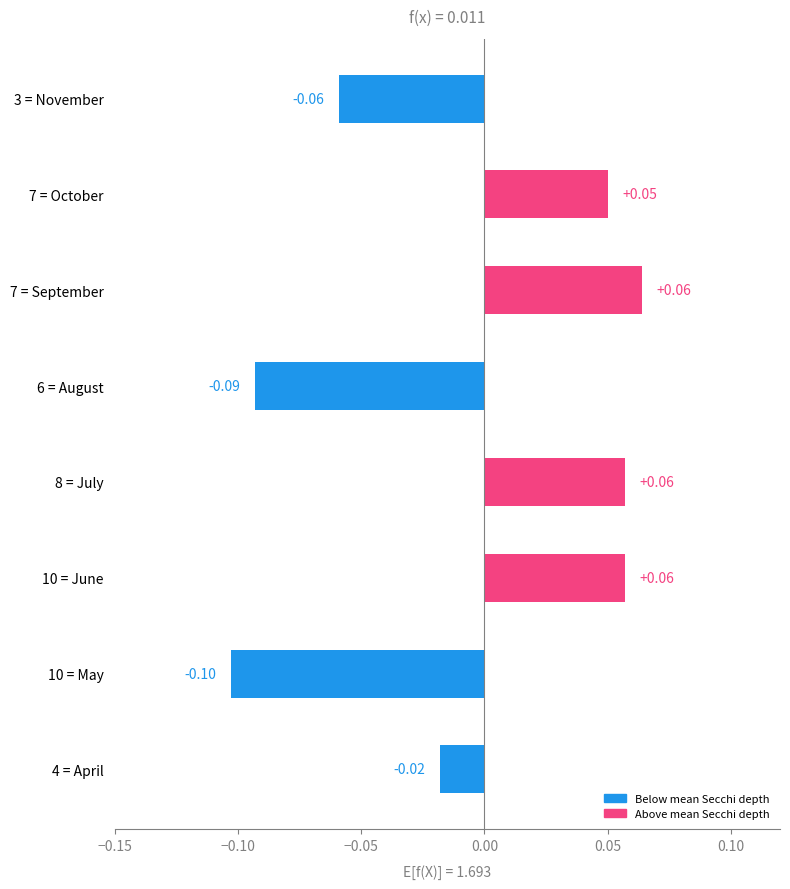

What is the greatest value displayed?

0.1